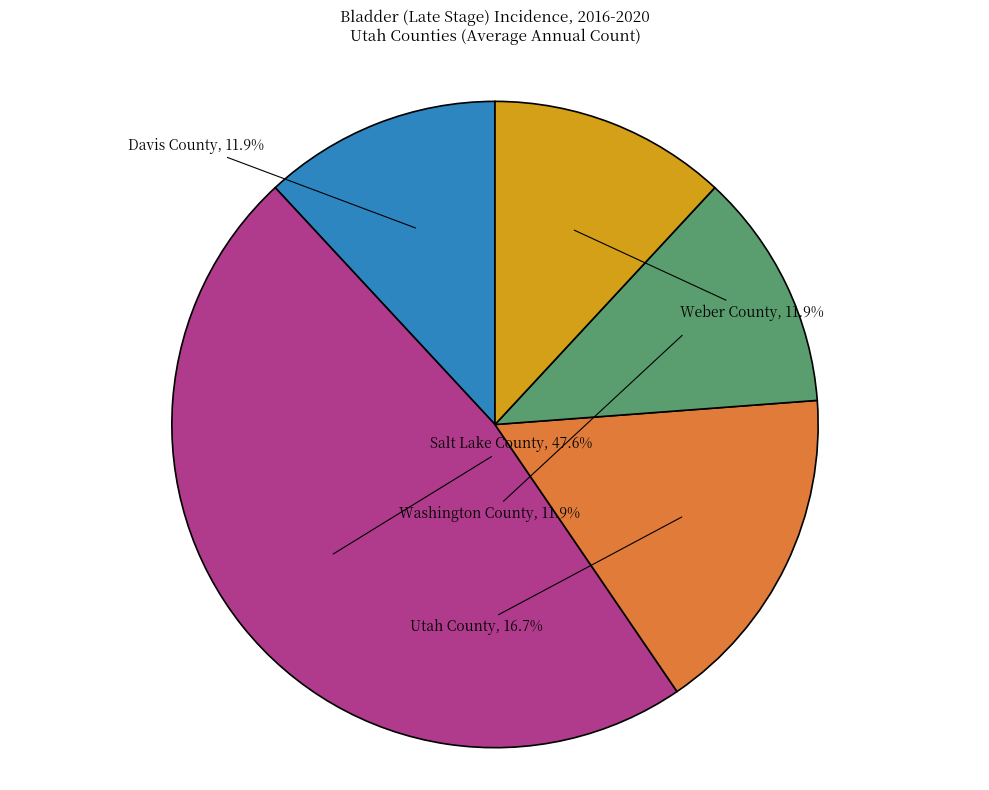

To the nearest percent, what is the combined percentage of Davis County and Utah County?

29%